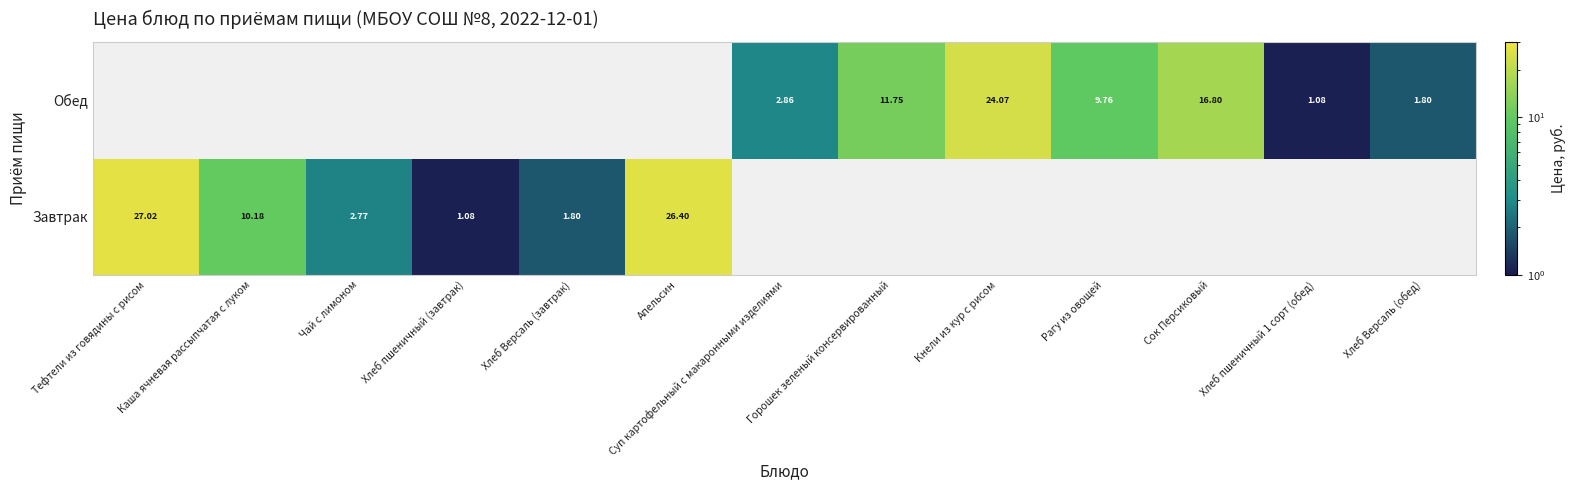

At how many categories does at least one series exceed 25?

2